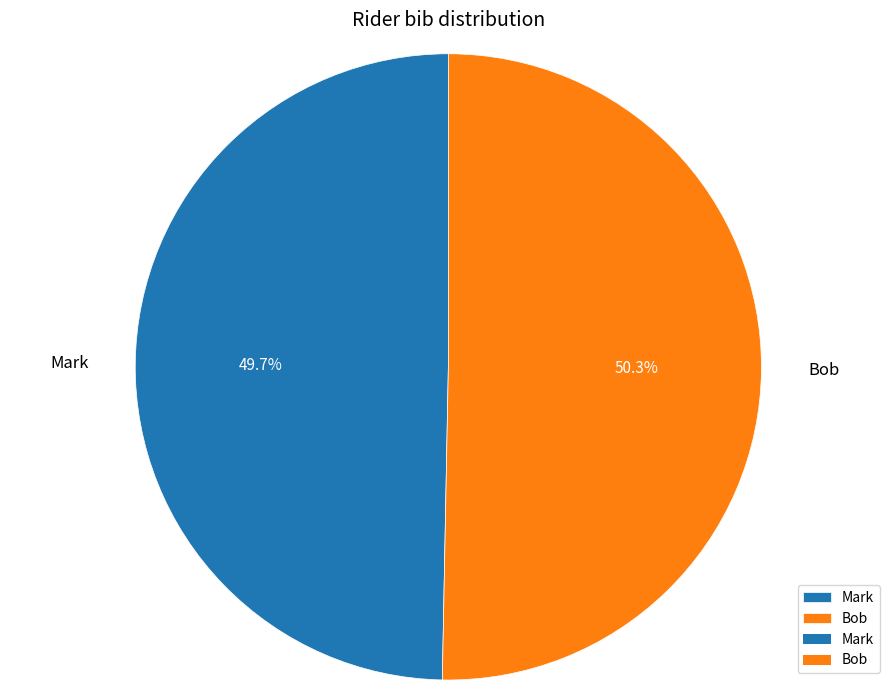

True or false: Bob accounts for 50% of the total.

True